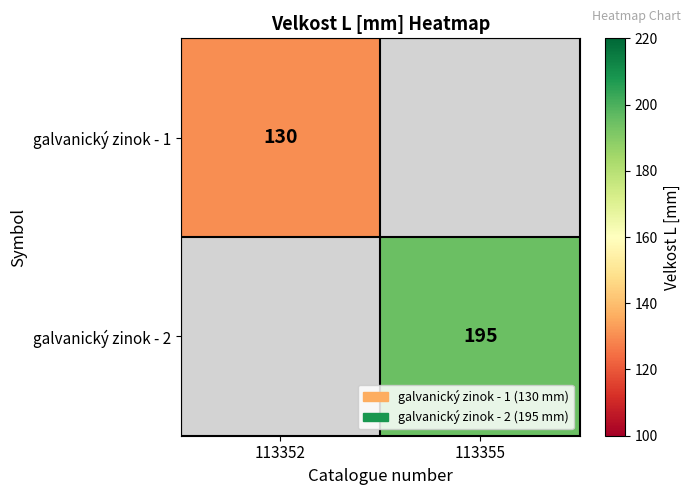

At which category does the chart reach its peak across all series?

113355